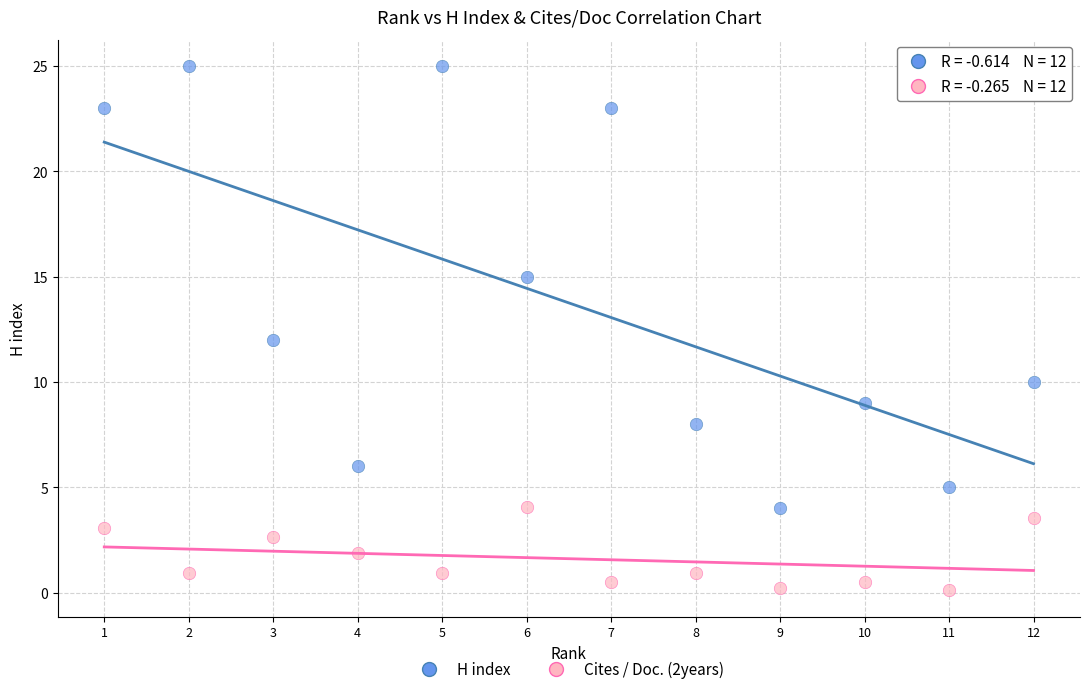

Across all data points, what is the range of Y values (max minus min)?

24.9